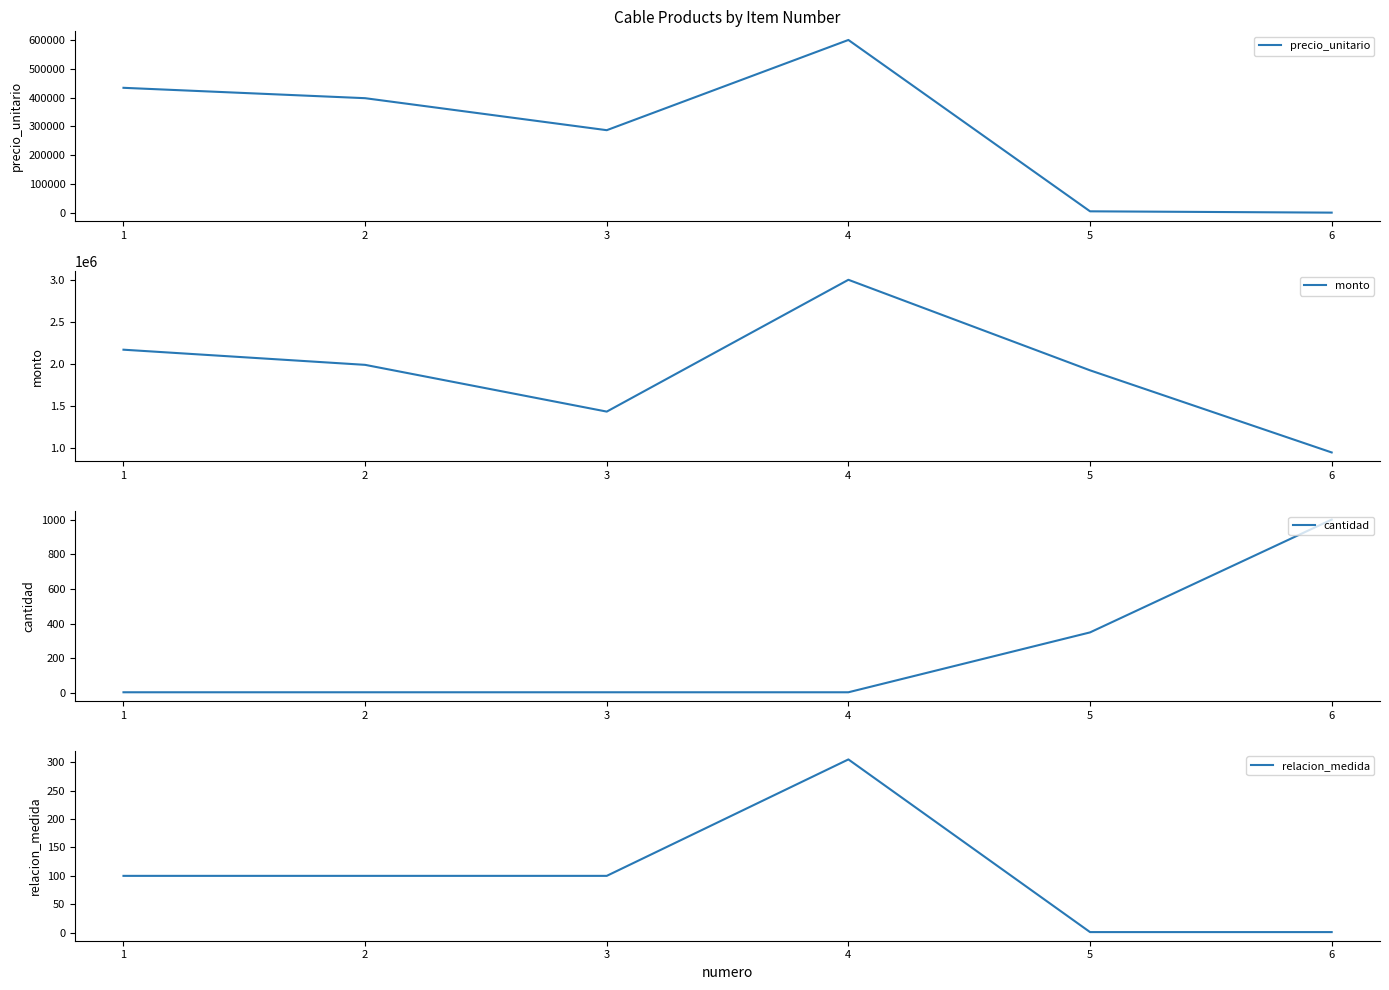

How many interior local peaks does the precio_unitario series have?

1